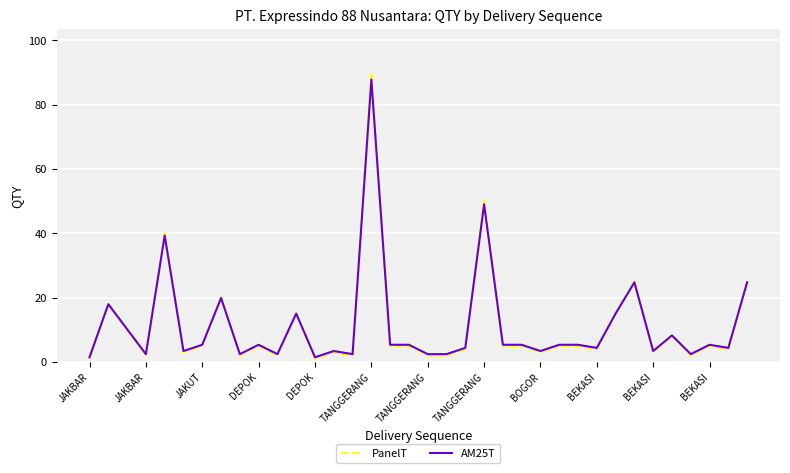

Which series has the widest spread of values?

PanelT